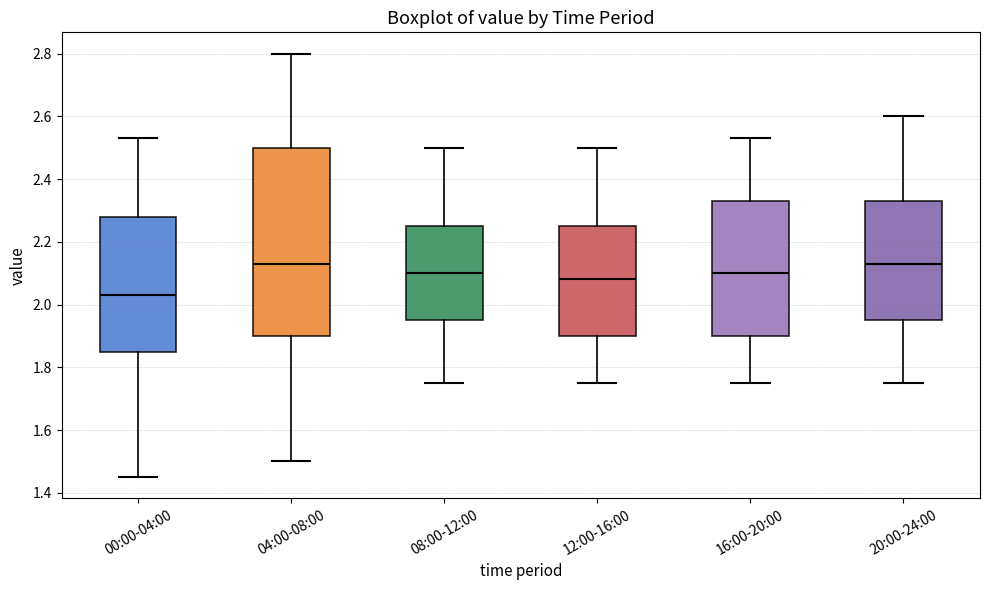

Reading left to right, transcribe this box plot: for each box, give where its median line is, the range the box spans, and where its two whiskers end, as read against the y-axis. The values are not printed on the chart, so give them approximately, as read against the axis.

00:00-04:00: median 2.04, box 1.86 to 2.28, whiskers 1.46 to 2.54
04:00-08:00: median 2.14, box 1.90 to 2.50, whiskers 1.50 to 2.80
08:00-12:00: median 2.10, box 1.96 to 2.26, whiskers 1.76 to 2.50
12:00-16:00: median 2.08, box 1.90 to 2.26, whiskers 1.76 to 2.50
16:00-20:00: median 2.10, box 1.90 to 2.34, whiskers 1.76 to 2.54
20:00-24:00: median 2.14, box 1.96 to 2.34, whiskers 1.76 to 2.60